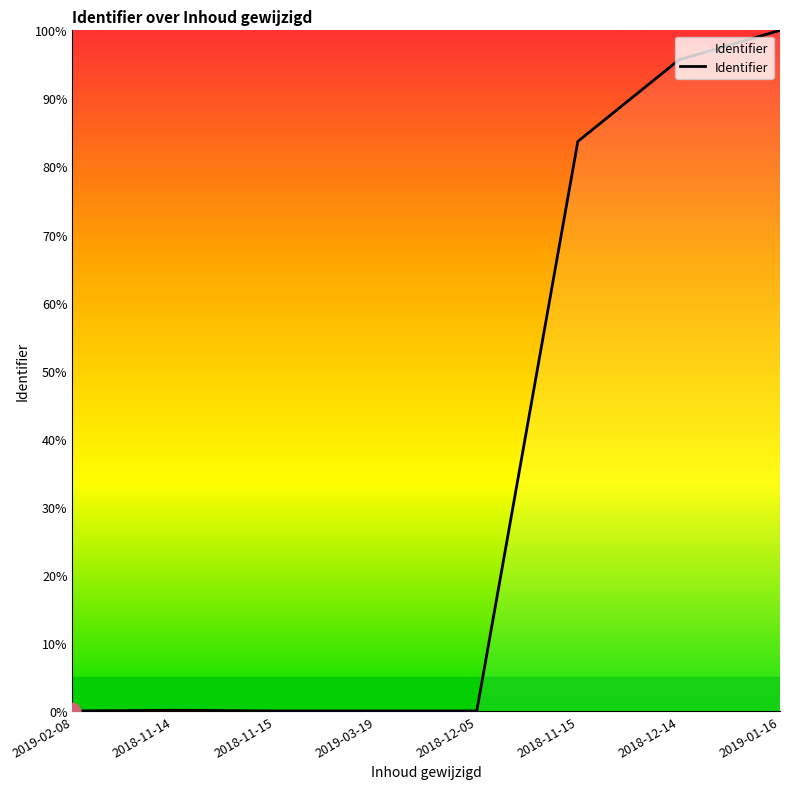

What is the difference between the maximum and minimum values?

100.0